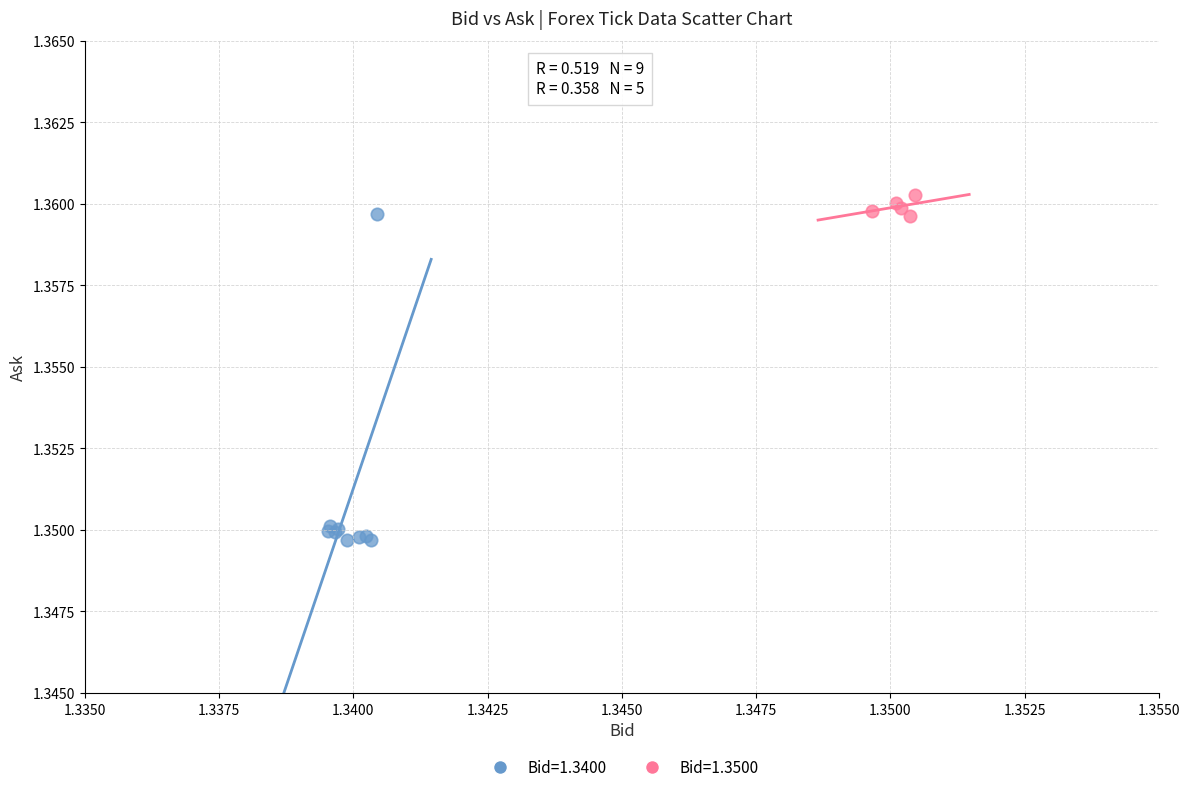

Which series reaches the minimum Y coordinate?

Bid=1.3400